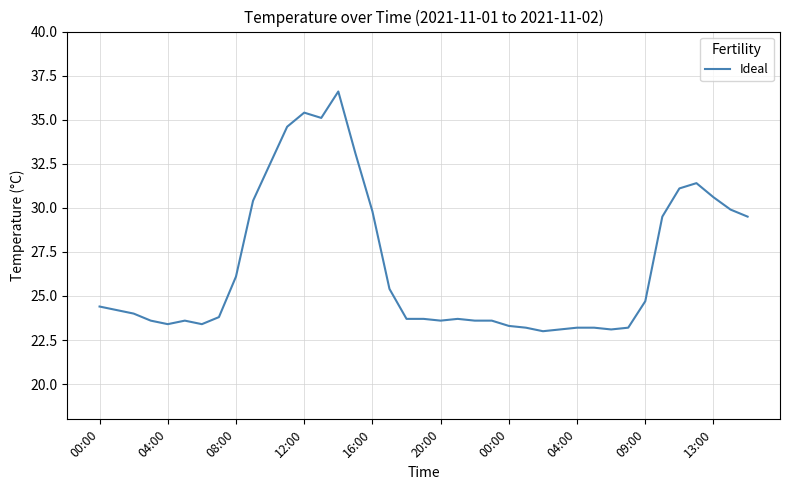

What is the maximum value shown in the chart?

36.6